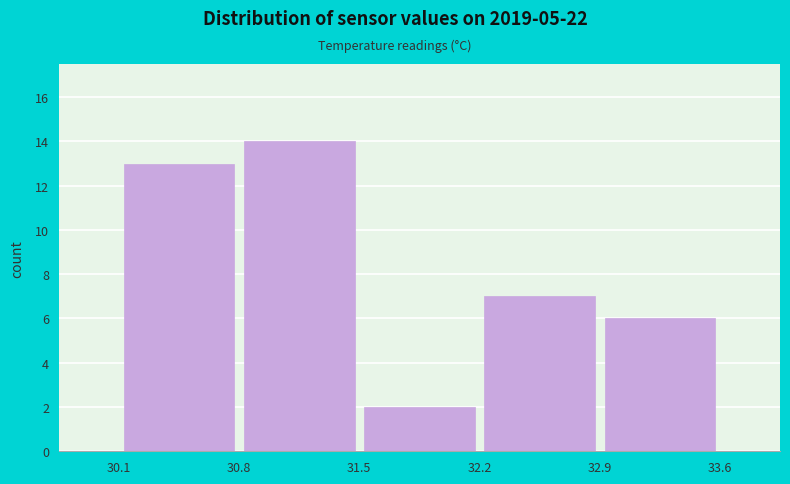

How tall is the bar that spans 30.8 to 31.5 on the x-axis? The values are not printed on the chart, so give them approximately, as read against the axis.

14